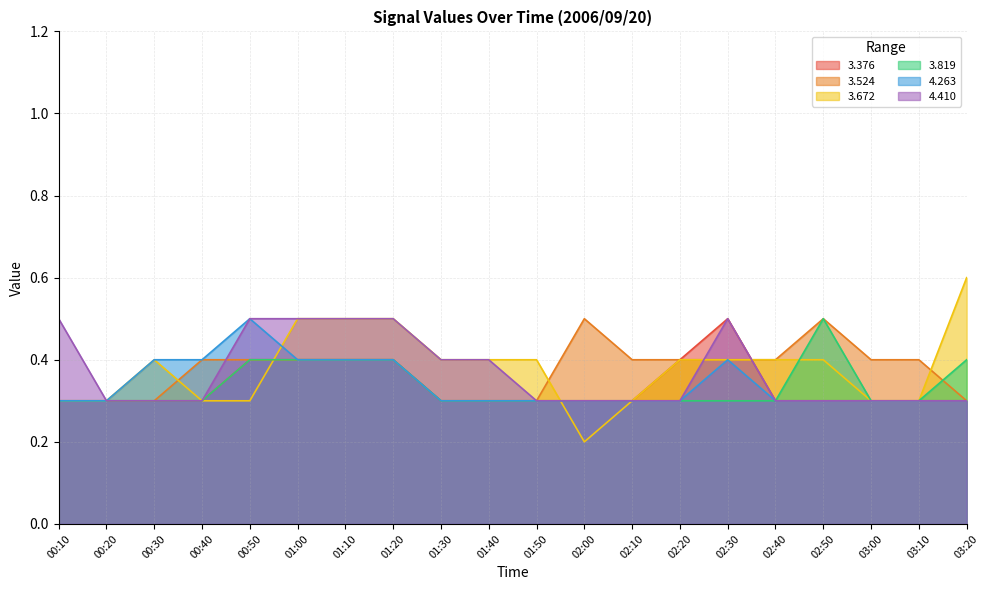

Count the number of data series in this chart.

6